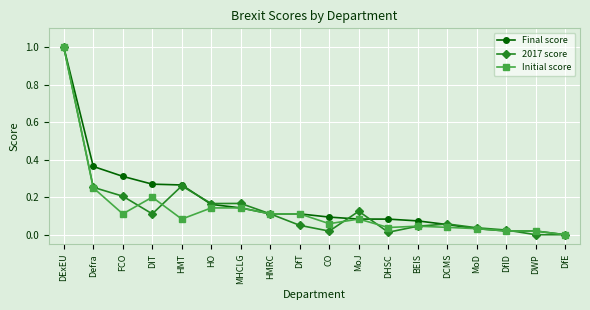

Which series has the largest total across all categories?

Final score